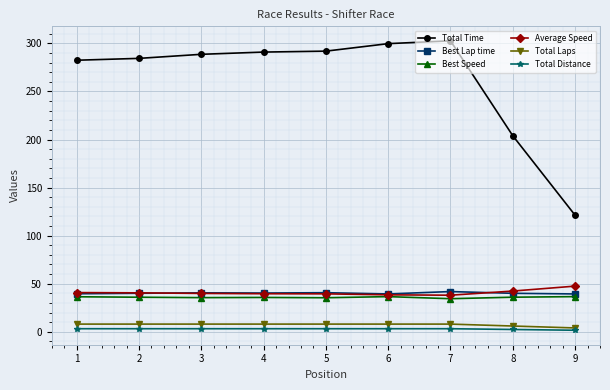

True or false: Total Distance and Best Speed cross at least once.

False